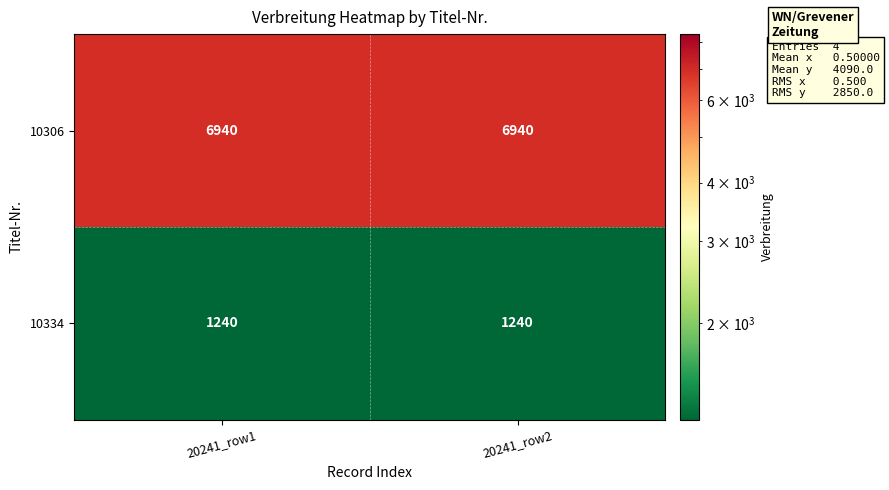

What is the smallest value displayed?

1240